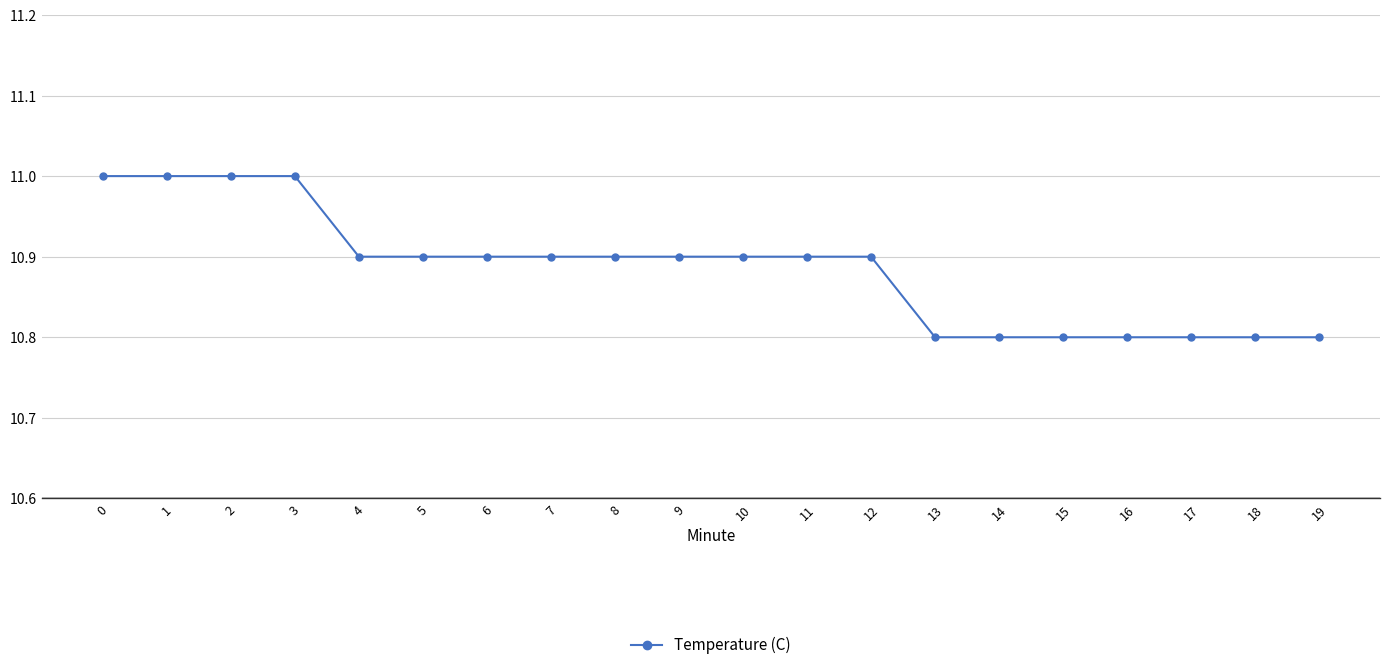

What is the value of the 9th point from the left?

10.9